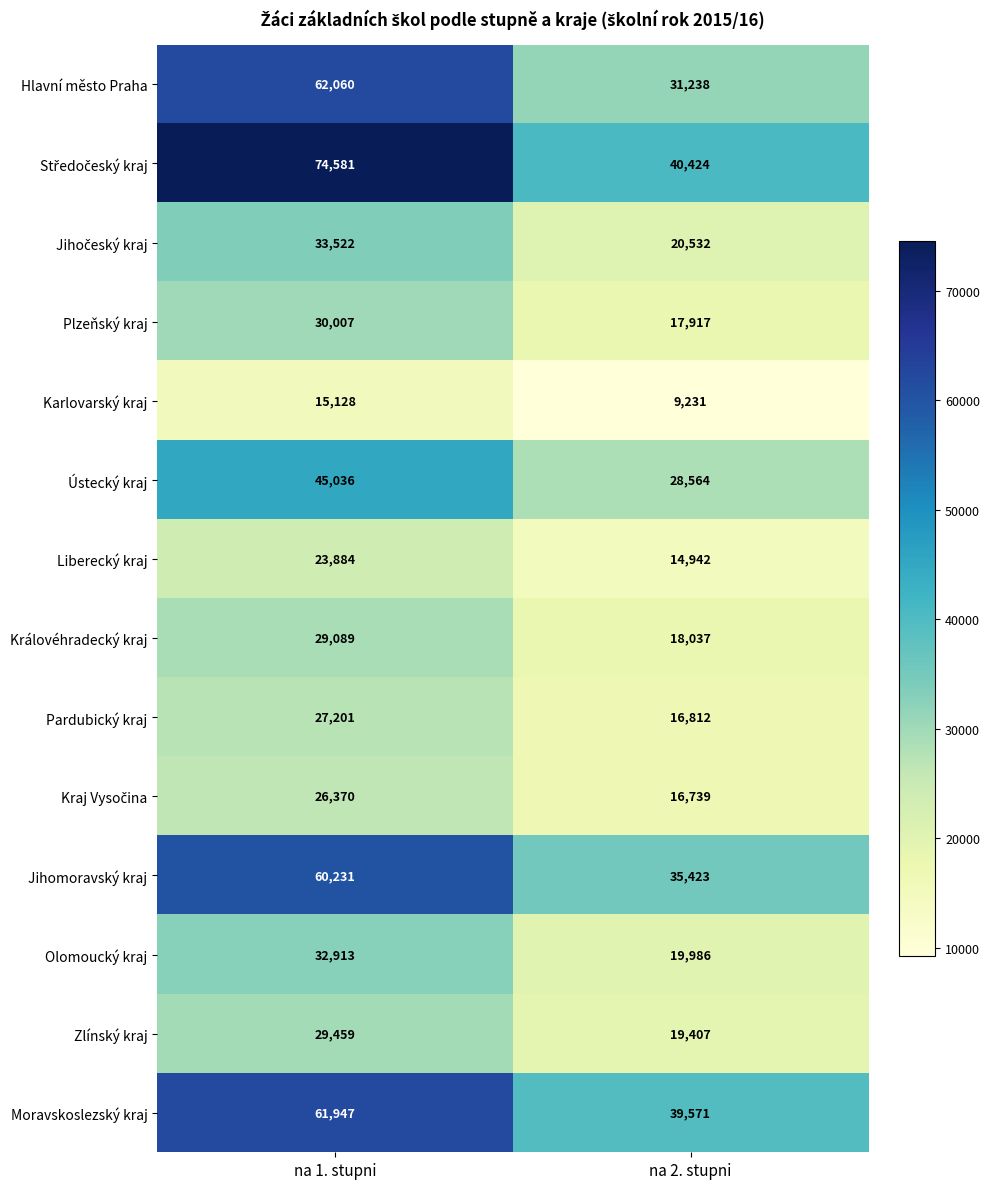

At which category does the chart reach its peak across all series?

na 1. stupni